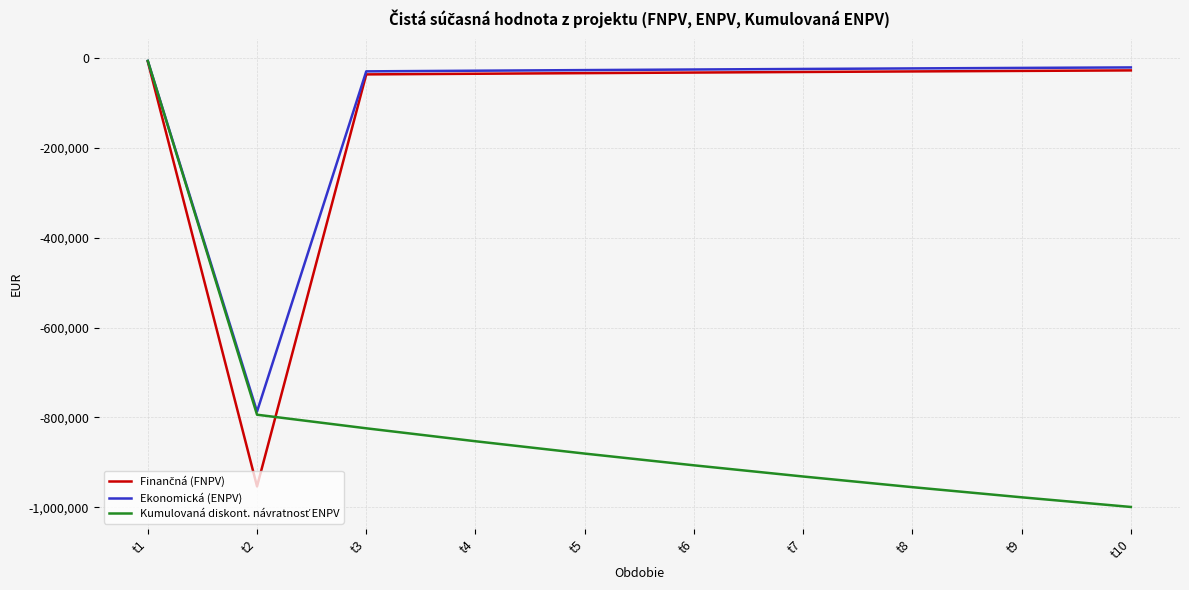

At which category is the sum across all series the highest?

t1